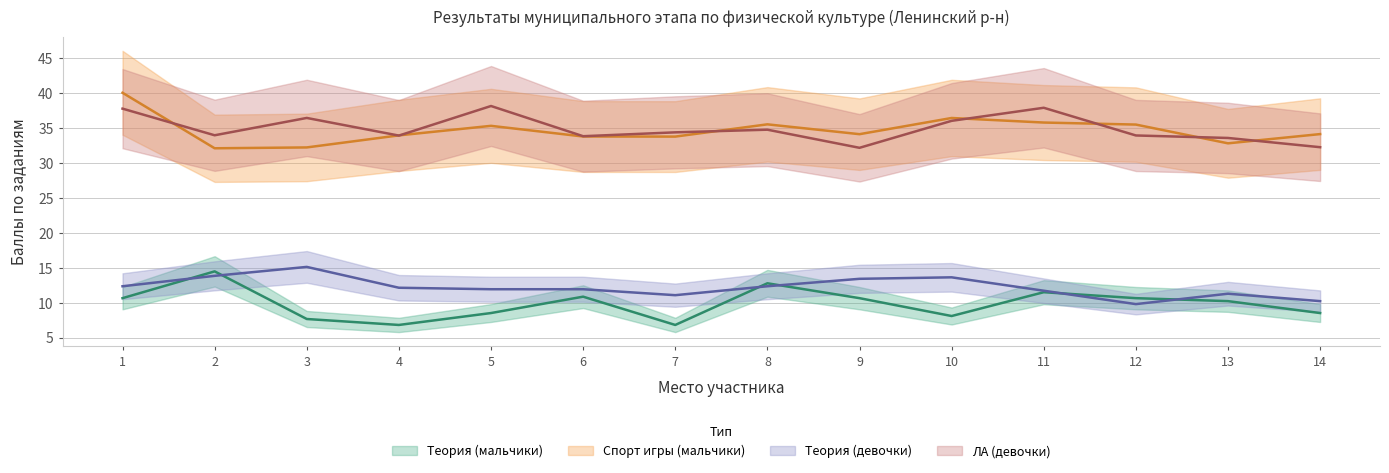

True or false: Теория (девочки) and Спорт игры (мальчики) intersect in this chart.

False